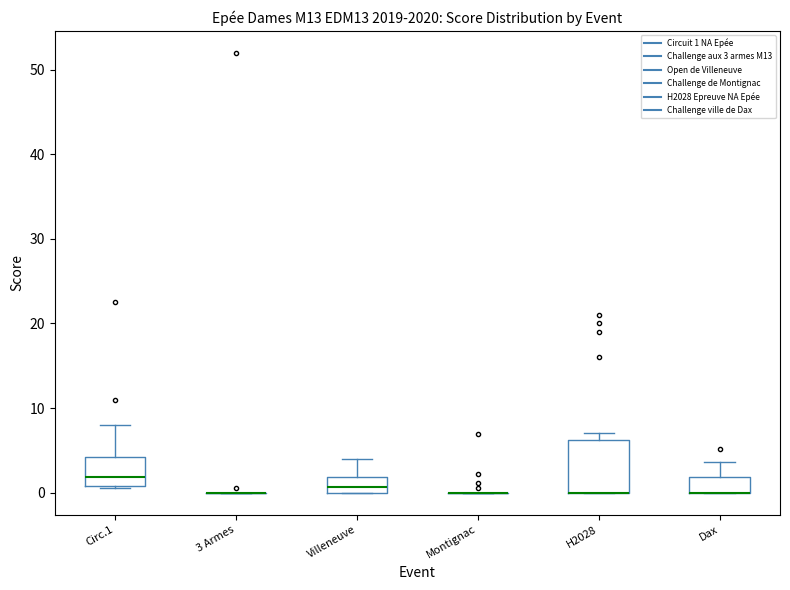

Which box is the tallest, from its lower edge to its upper edge?

H2028